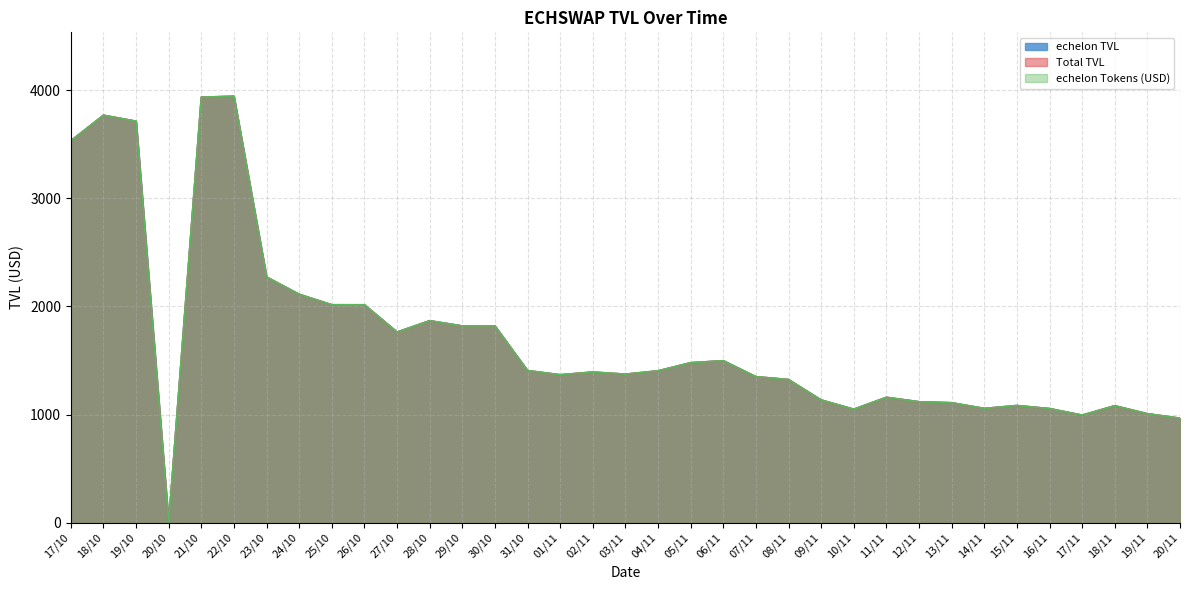

What are all the series names shown in the legend?

echelon TVL, Total TVL, echelon Tokens (USD)